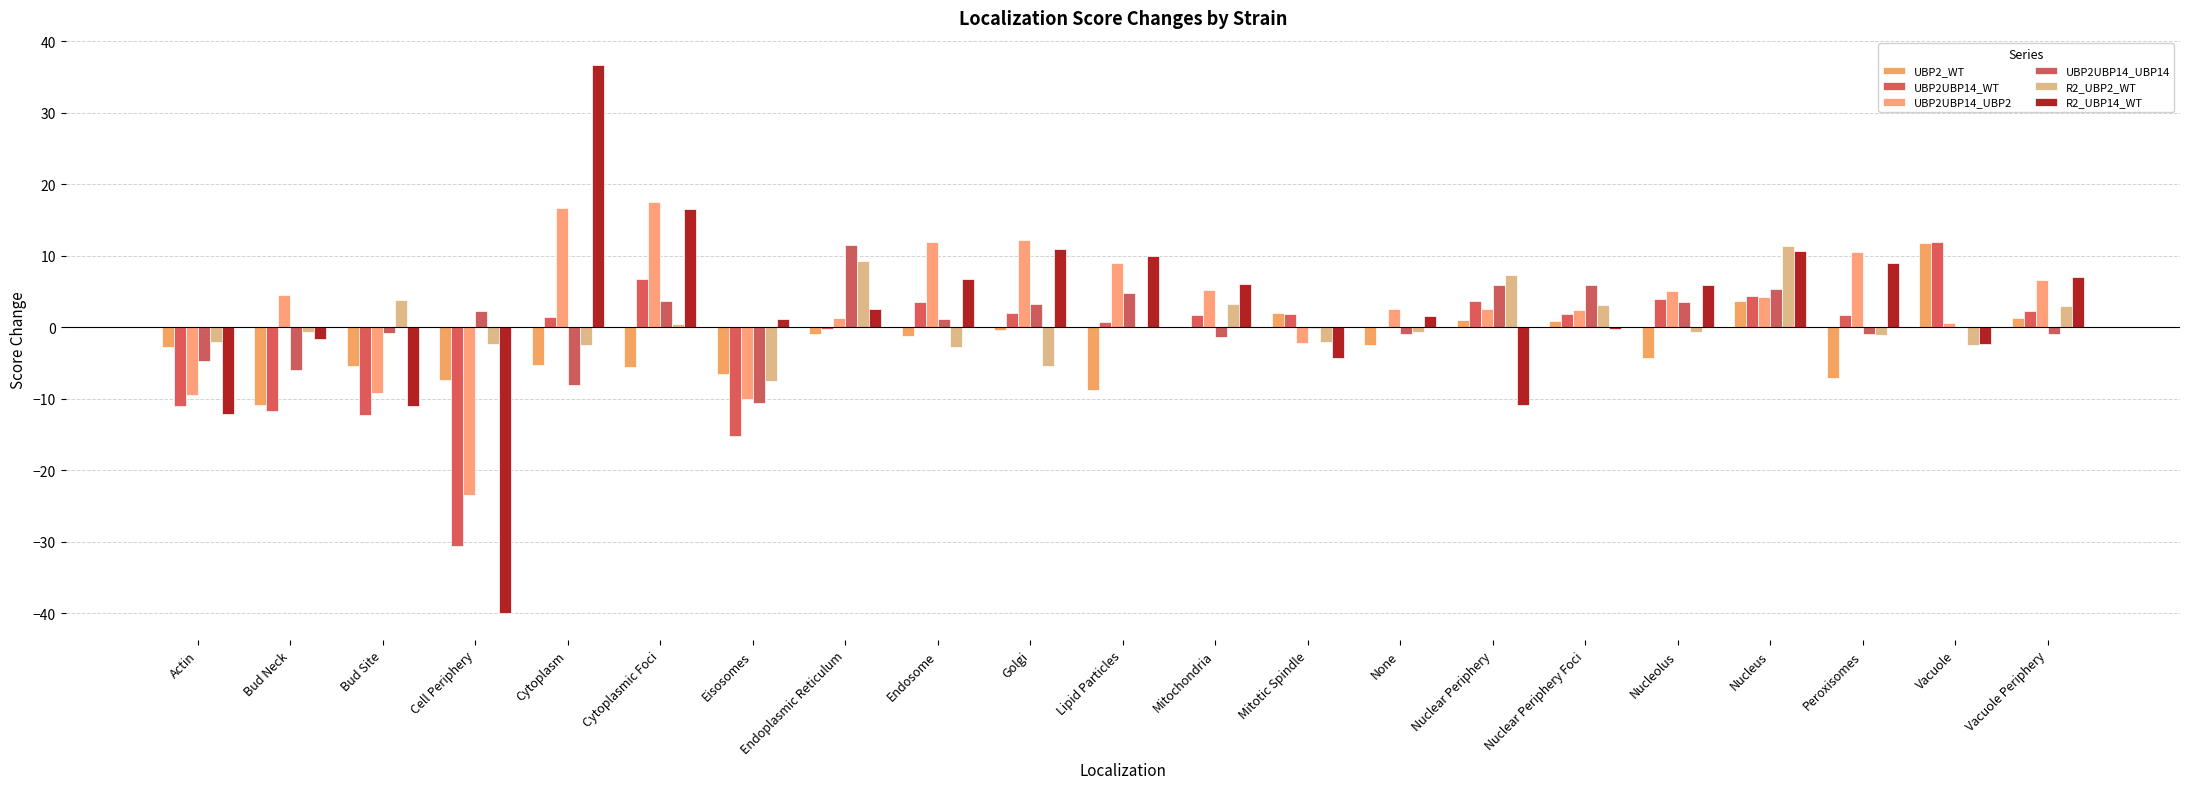

Count the number of categories in the chart.

21